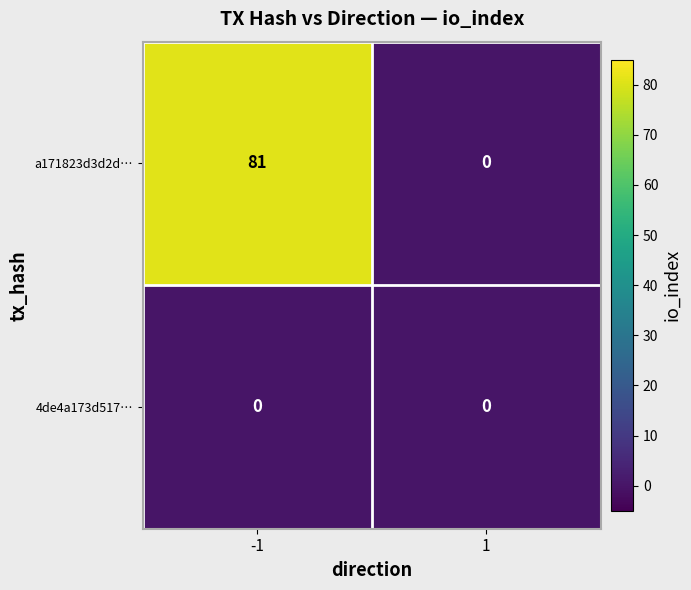

At which category is the sum across all series the highest?

-1